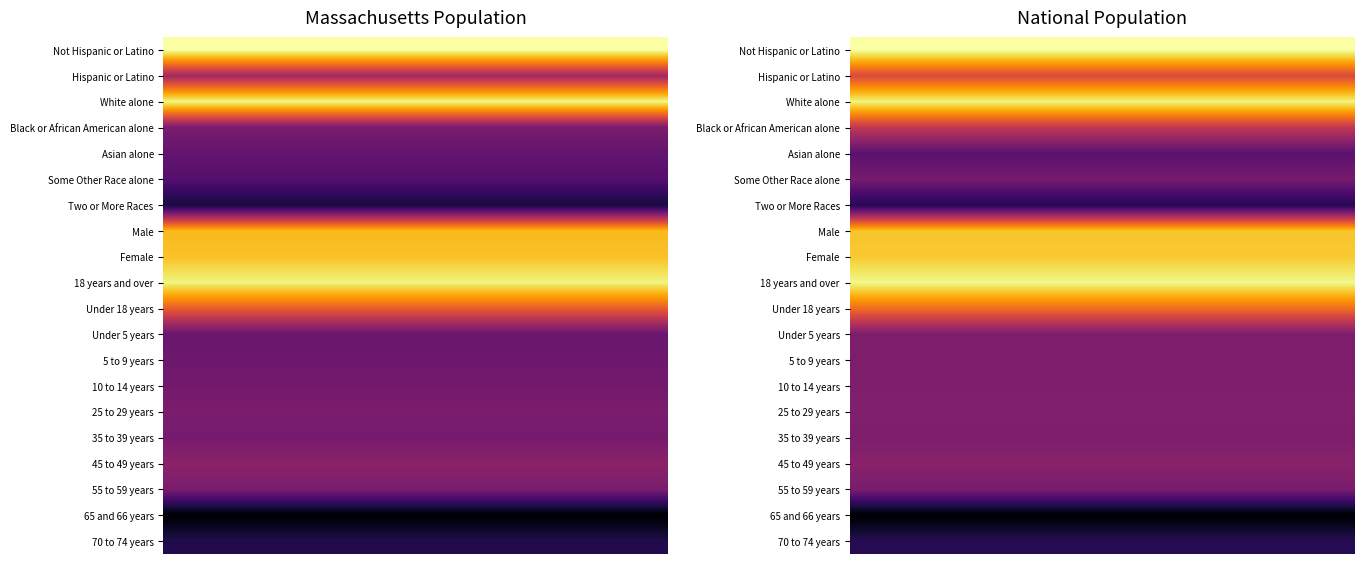

At how many categories does at least one series exceed 15?

8